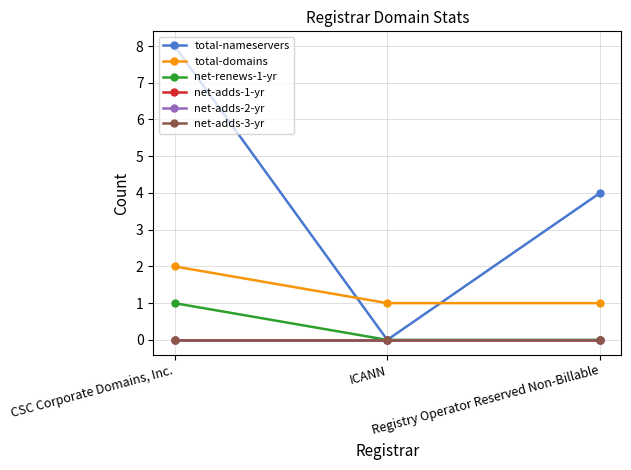

Is this an area chart (filled region under the line)?

No